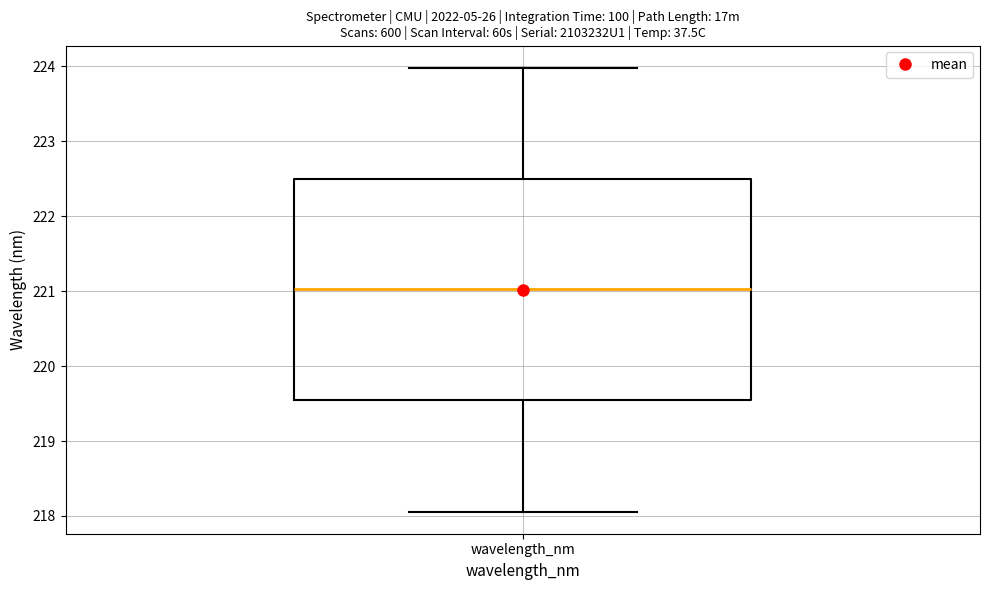

Transcribe this box plot: give where the median line is, the range the box spans, and where the two whiskers end, as read against the y-axis. The values are not printed on the chart, so give them approximately, as read against the axis.

median 221.0, box 219.5 to 222.5, whiskers 218.1 to 224.0